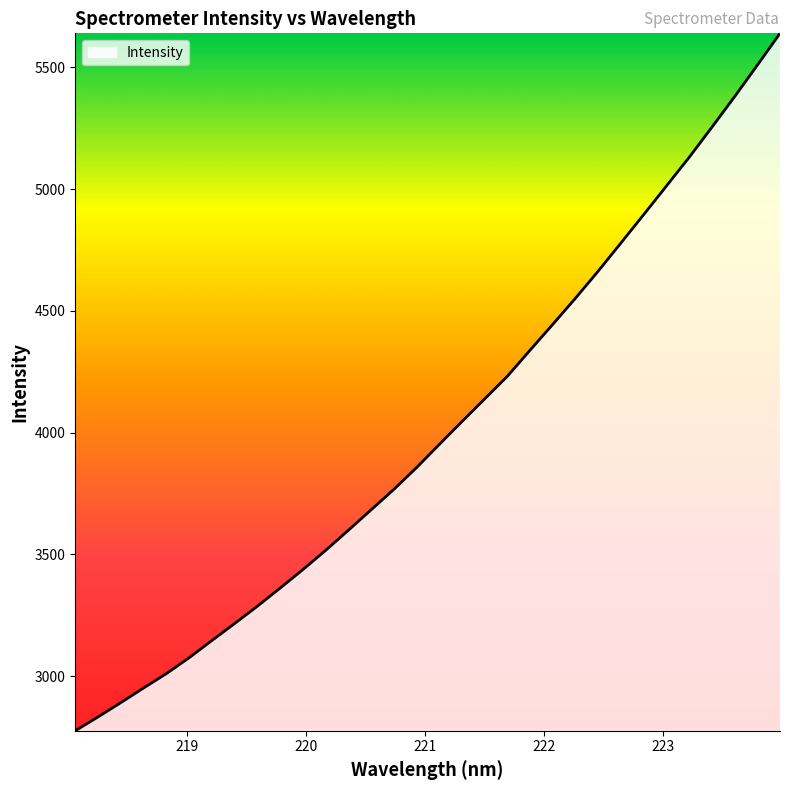

What is the maximum value shown in the chart?

5640.1